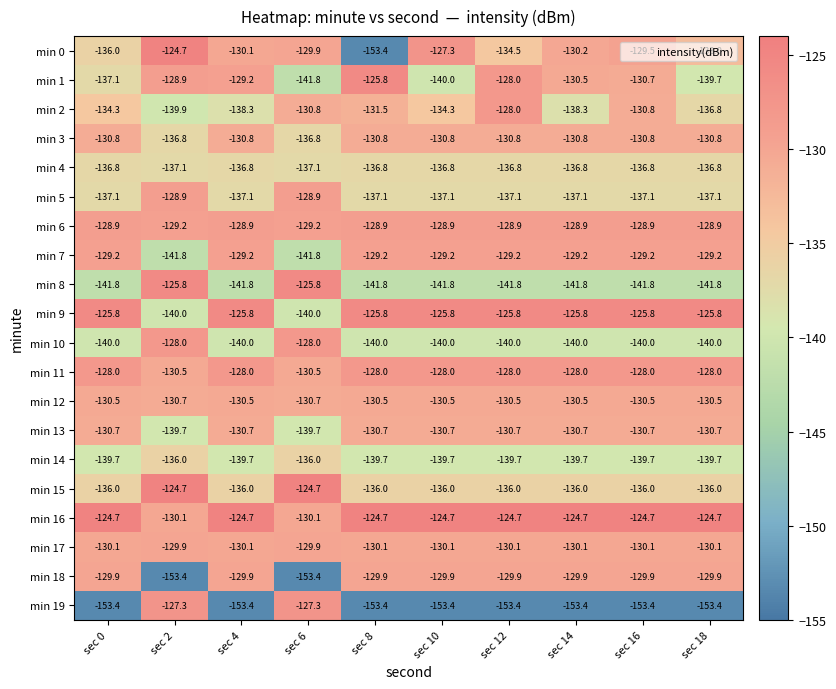

Where is min 0 nearest to the value -139?

sec 0